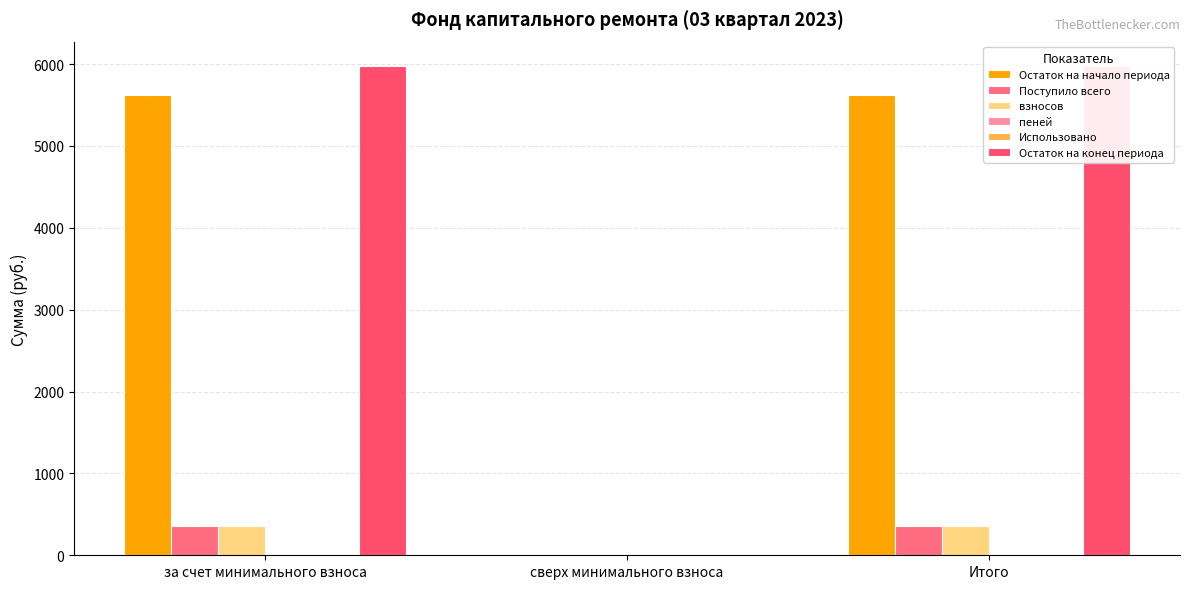

What is the label of the 1st bar from the right?

Итого